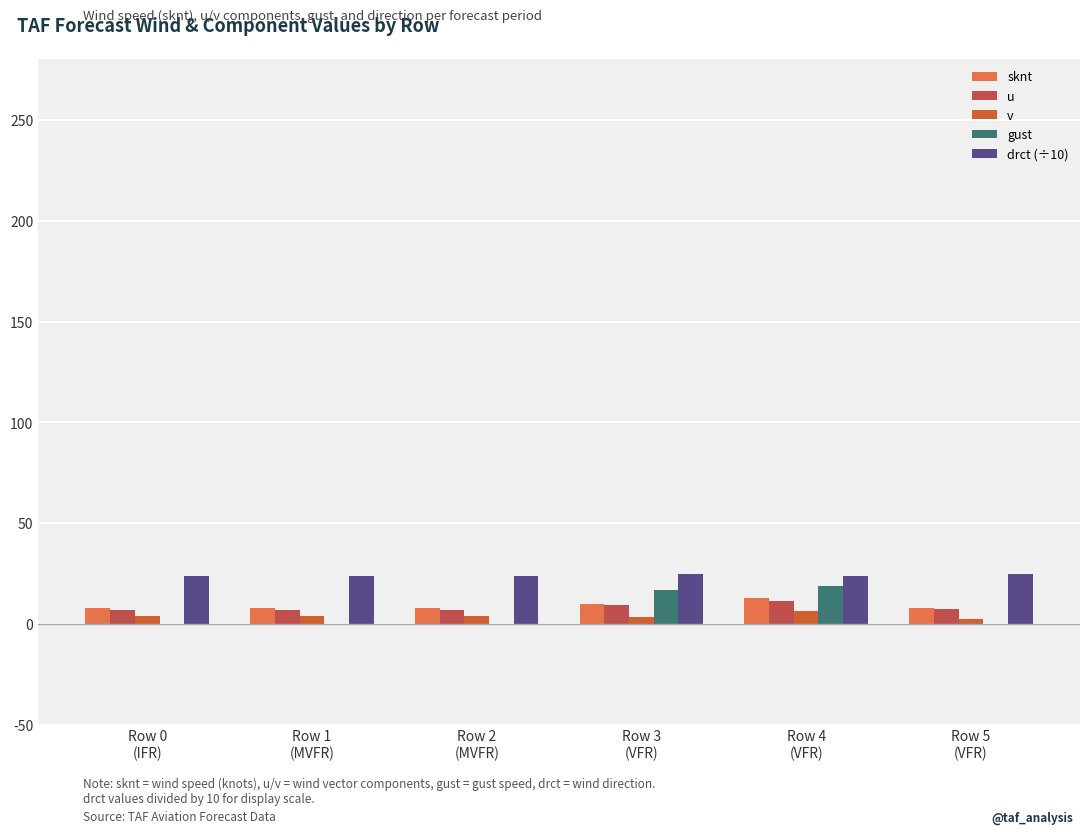

How many data points in u are above 7?

3